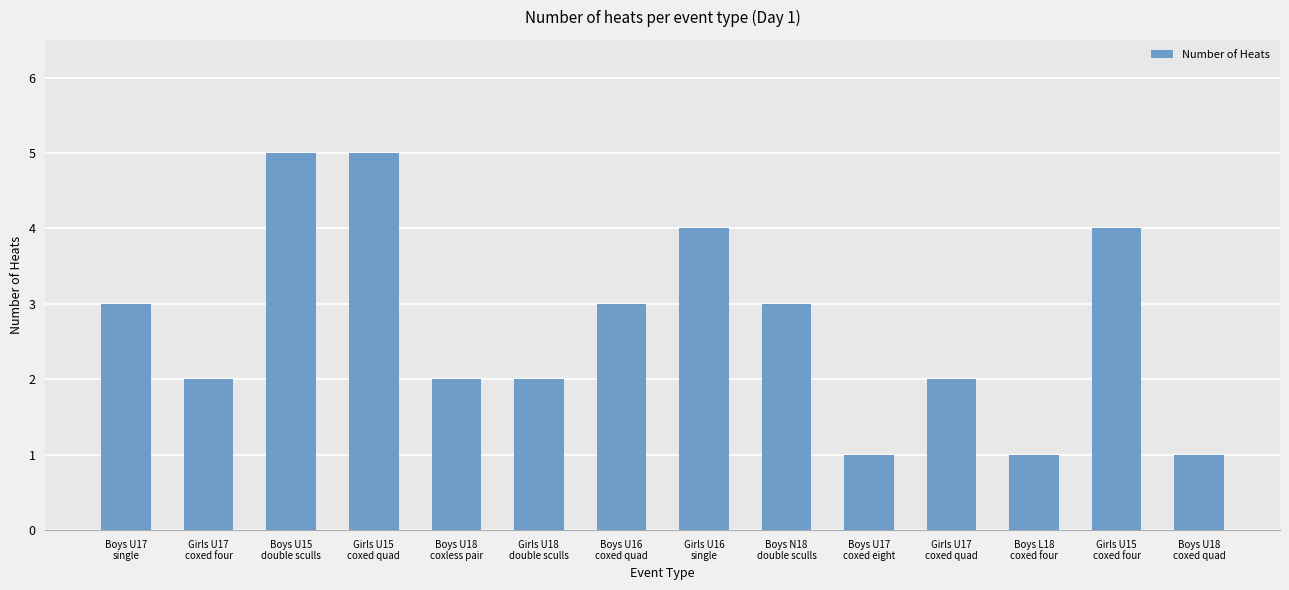

Count the values in the range 2 to 4.

9